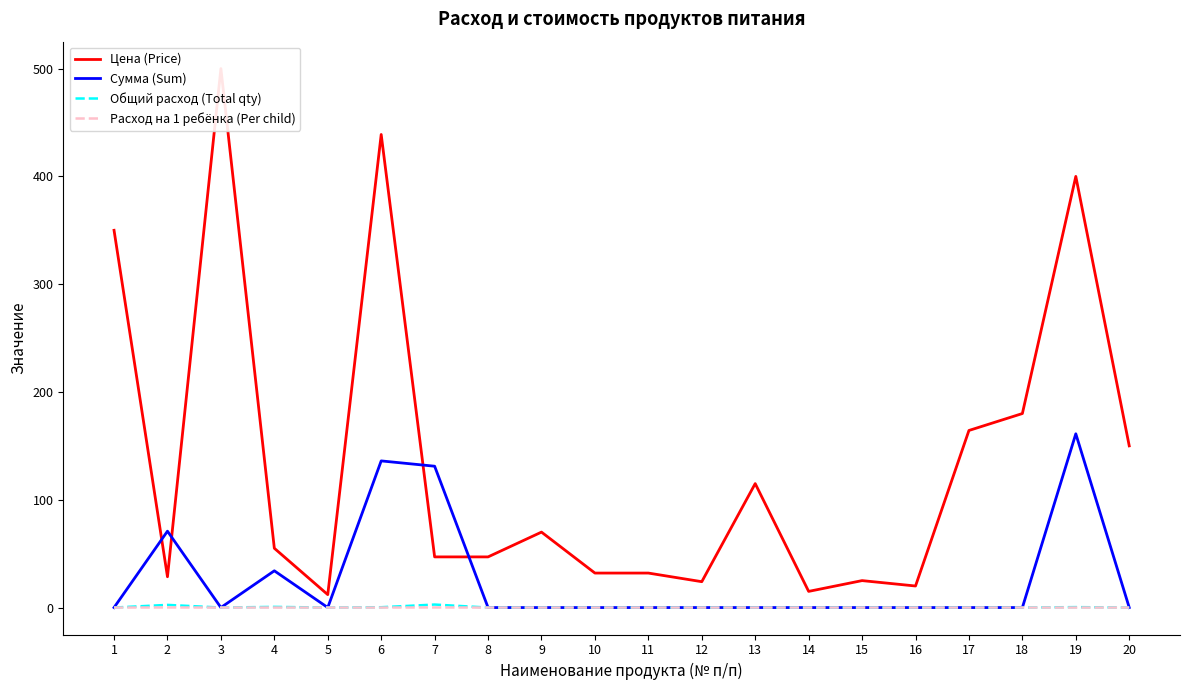

True or false: Расход на 1 ребёнка (Per child) and Сумма (Sum) intersect in this chart.

False